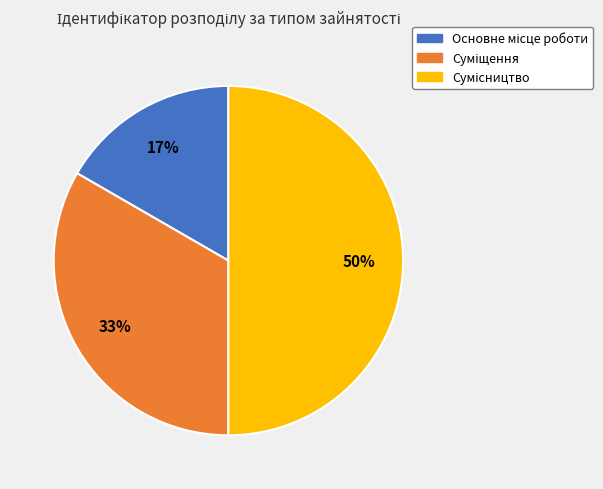

To the nearest percent, what is the difference between the largest and smallest slice percentages?

33%